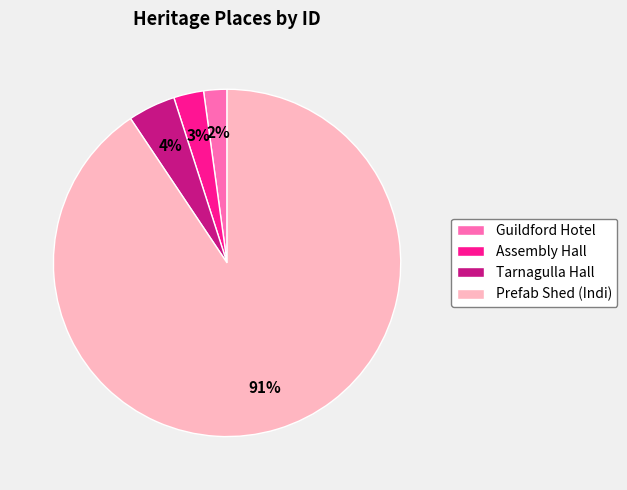

Do Tarnagulla Hall and Guildford Hotel together represent more than half of the pie?

No